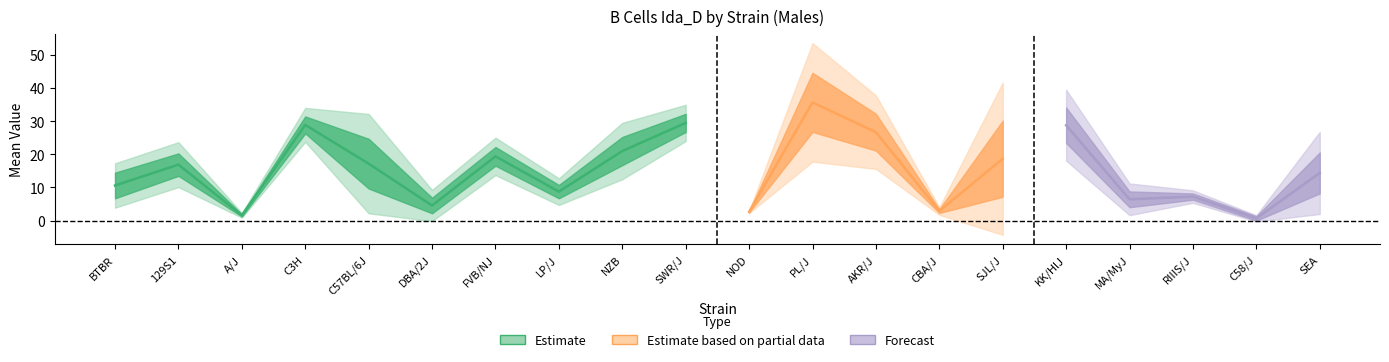

How many lines are shown in the chart?

3